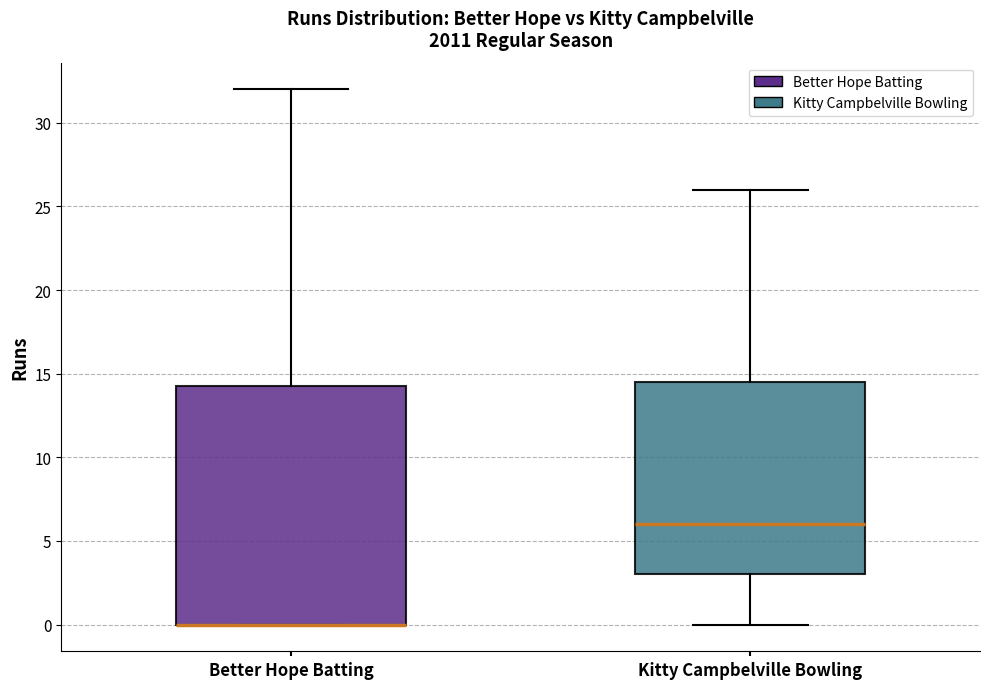

Reading left to right, read every box against the y-axis: the position of its median line, the range the box covers, and the ends of its whiskers. The values are not printed on the chart, so give them approximately, as read against the axis.

Better Hope Batting: median 0.0 (drawn on the box's lower edge), box 0.0 to 14.5, whiskers 0.0 to 32.0
Kitty Campbelville Bowling: median 6.0, box 3.0 to 14.5, whiskers 0.0 to 26.0